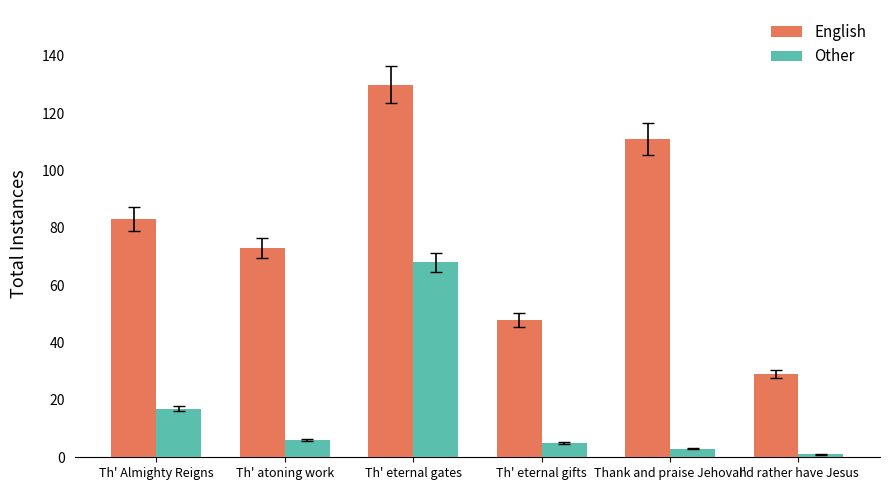

At which category is the sum across all series the highest?

Th' eternal gates